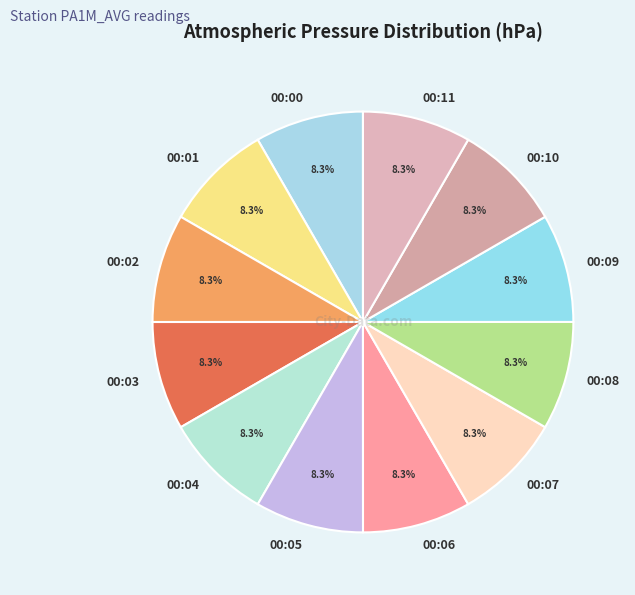

How many slices are in this pie chart?

12